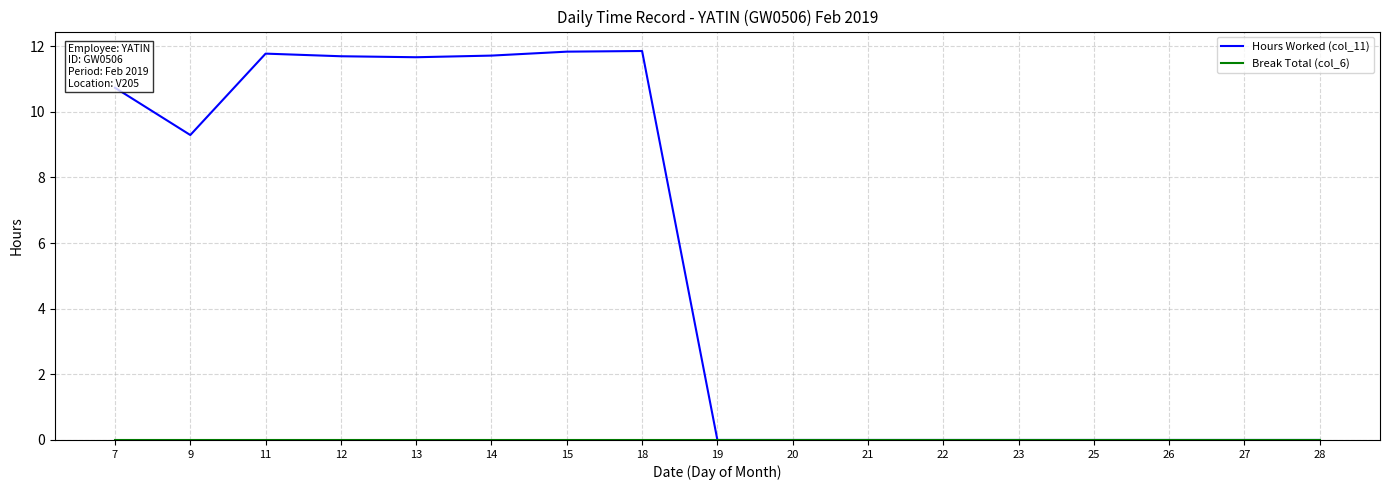

Which series has the largest total across all categories?

Hours Worked (col_11)